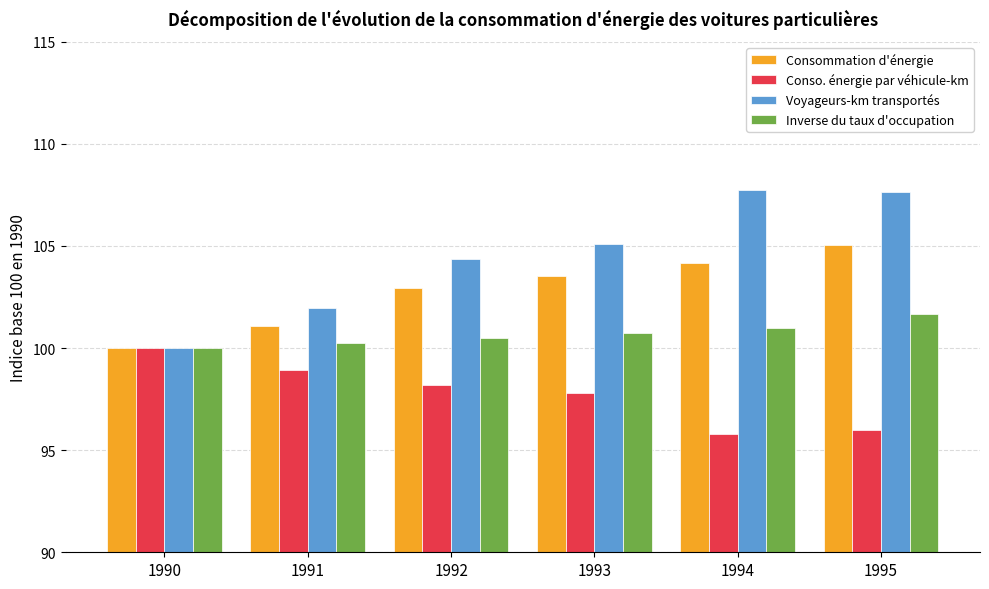

How many bars are there in each group?

4